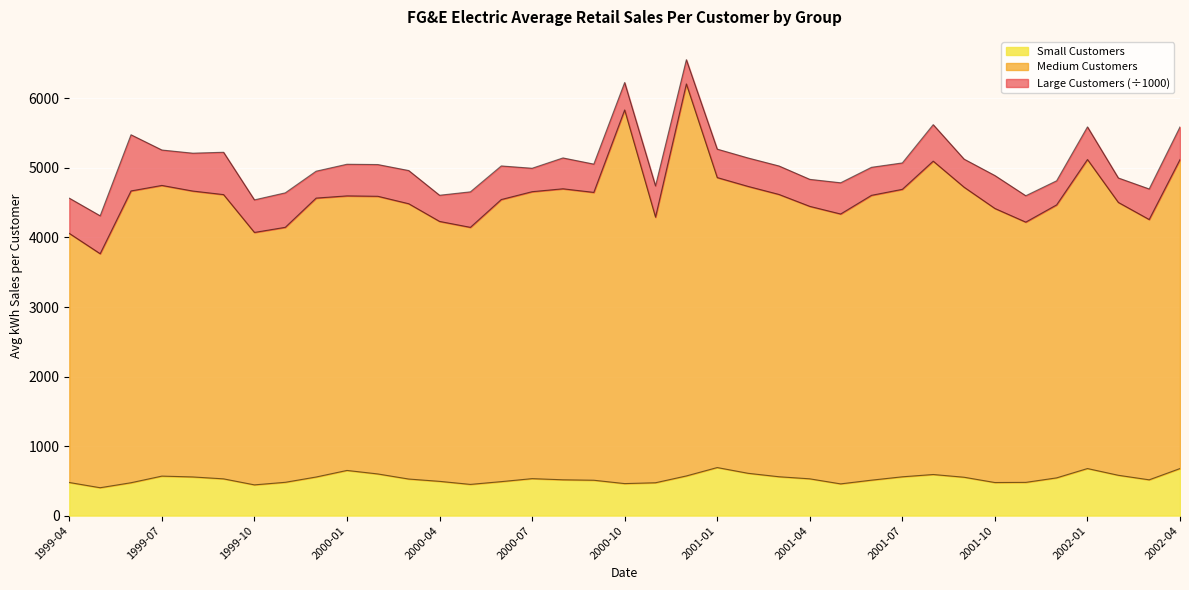

Which has a higher value, 2000-08 or 2001-04?

2001-04